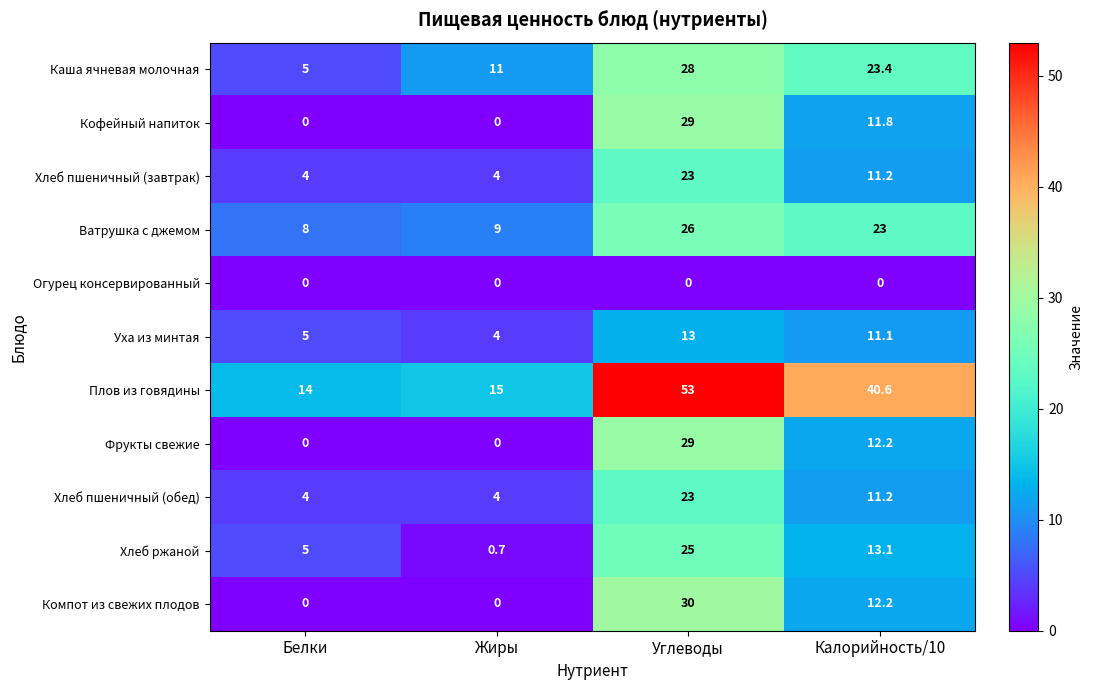

Rank the categories by Хлеб ржаной value from highest to lowest.

Углеводы, Калорийность/10, Белки, Жиры